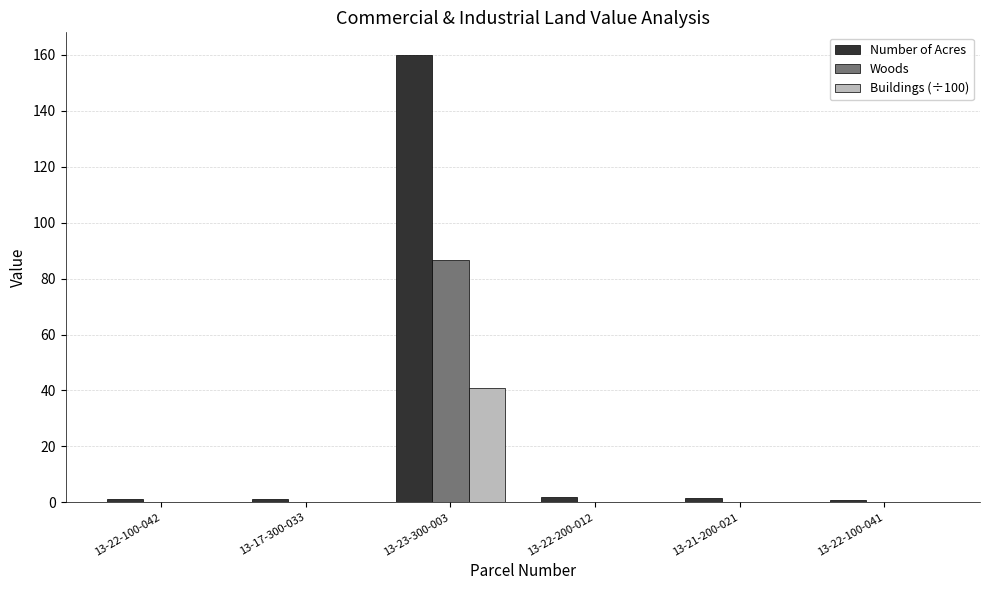

True or false: Woods has a value of 0.0 at 13-22-100-041.

True